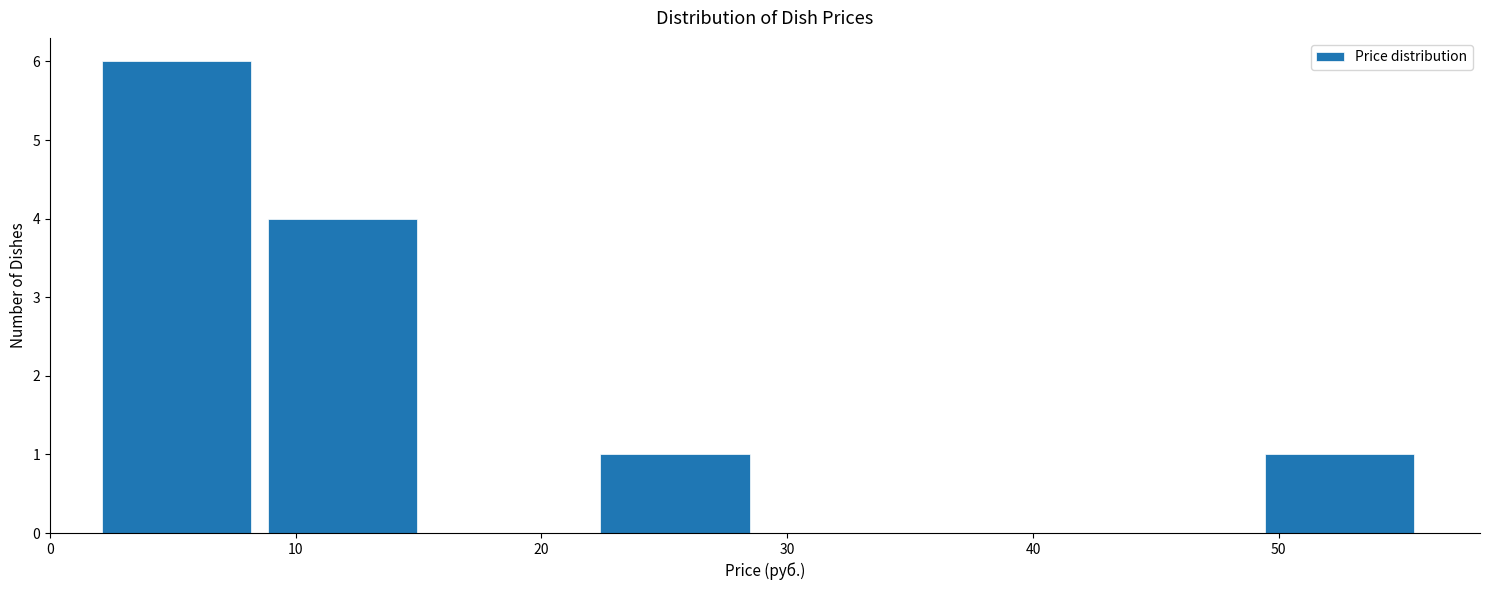

Which range on the x-axis has the tallest bar?

2 to 9